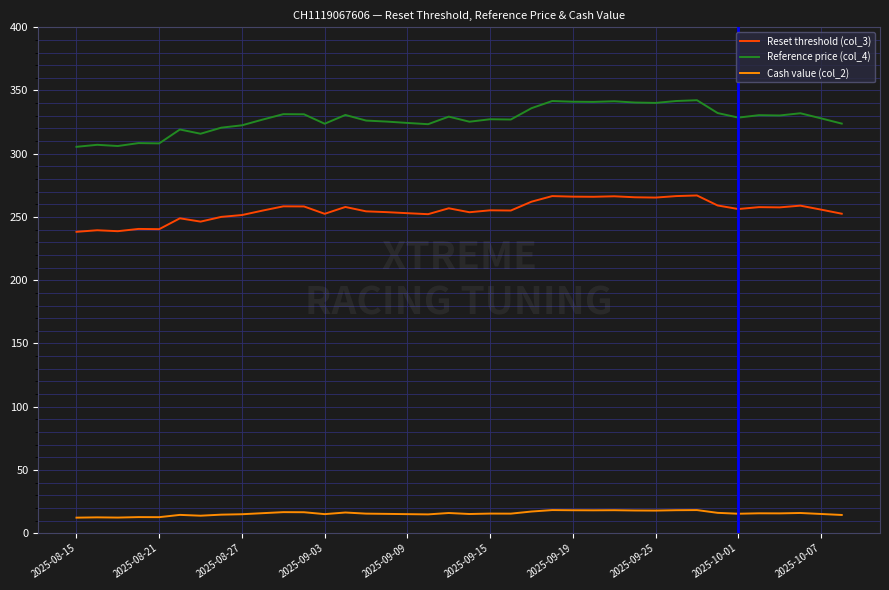

Which series has the largest total across all categories?

Reference price (col_4)